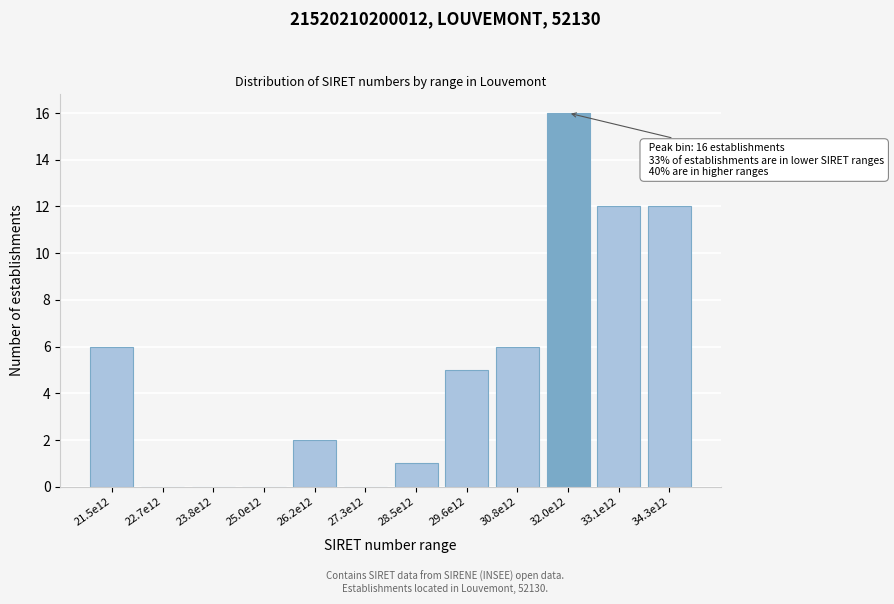

Reading left to right, what are all the values shown in this chart?

21.5e12=6	22.7e12=0	23.8e12=0	25.0e12=0	26.2e12=2	27.3e12=0	28.5e12=1	29.6e12=5	30.8e12=6	32.0e12=16	33.1e12=12	34.3e12=12